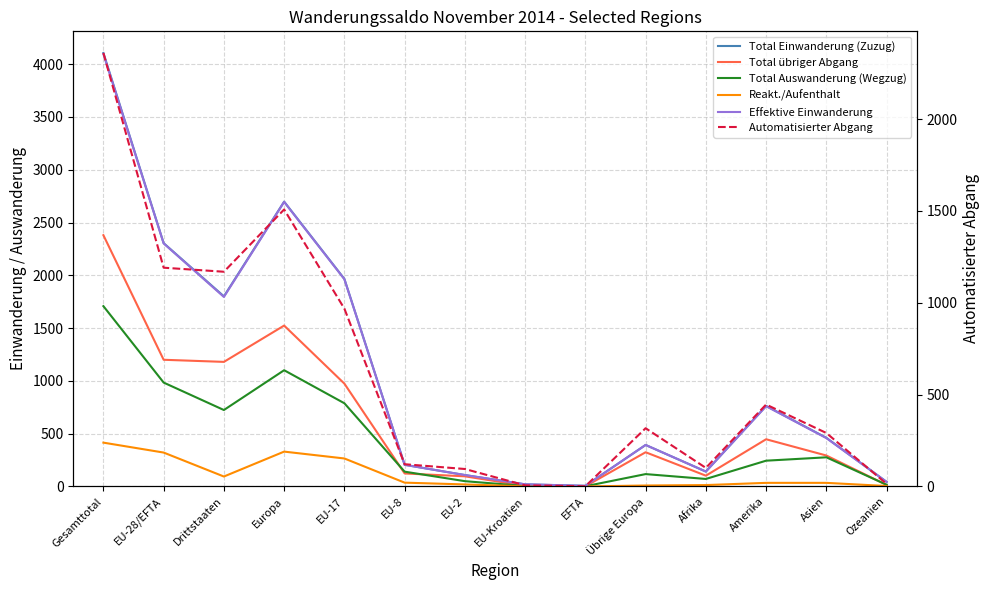

Where does the Reakt./Aufenthalt series first go above 34?

Gesamttotal